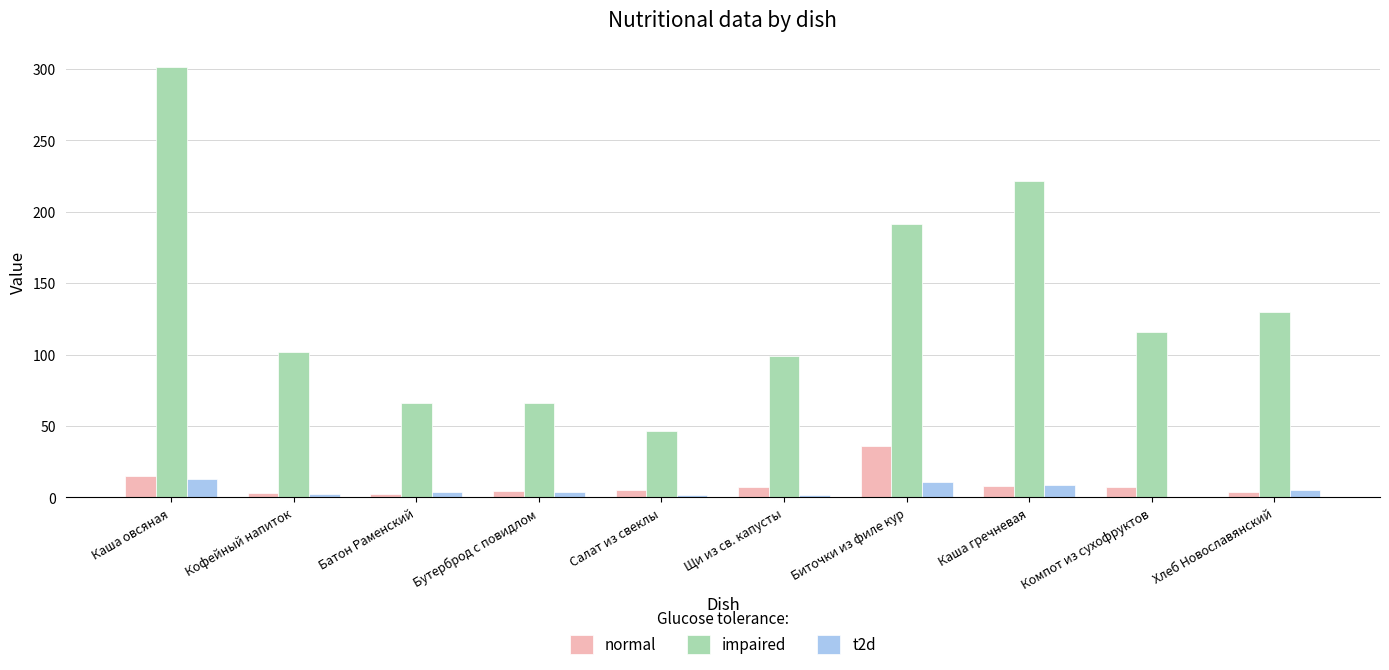

True or false: normal has a value of 5.4 at Салат из свеклы.

True